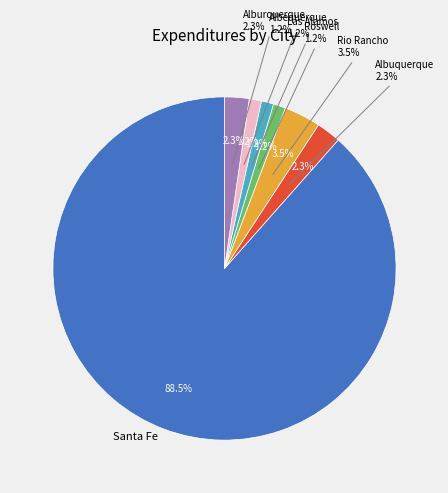

Count the number of slices in the pie.

7